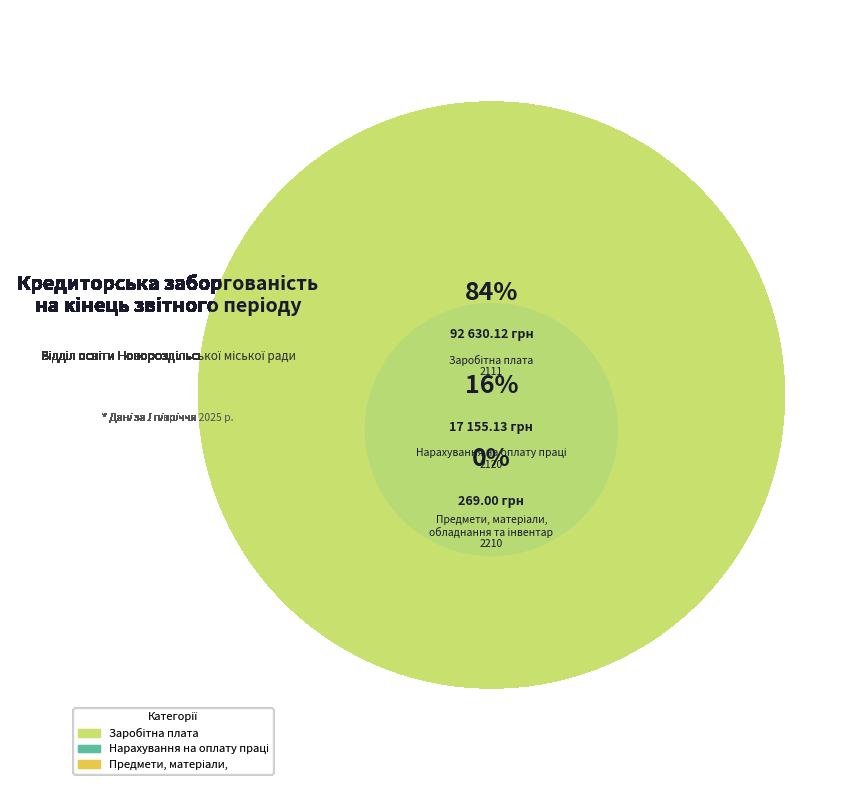

What is the total percentage of Заробітна плата
2111 and Предмети, матеріали,
обладнання та інвентар
2210?

84.4%